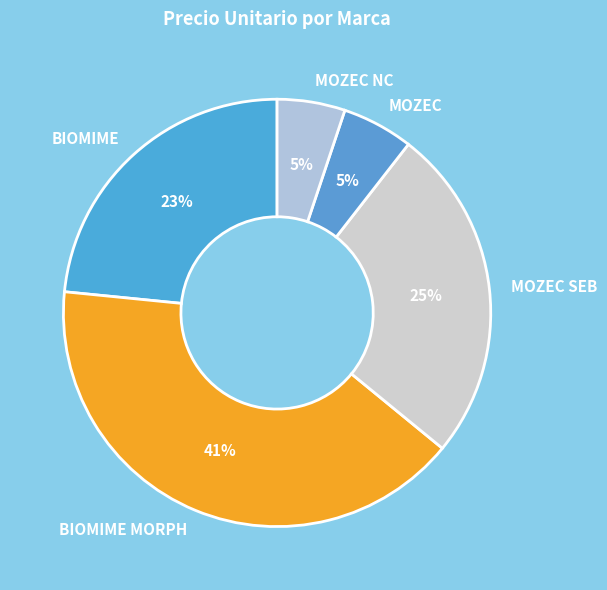

What percentage is the BIOMIME slice, to the nearest percent?

23%